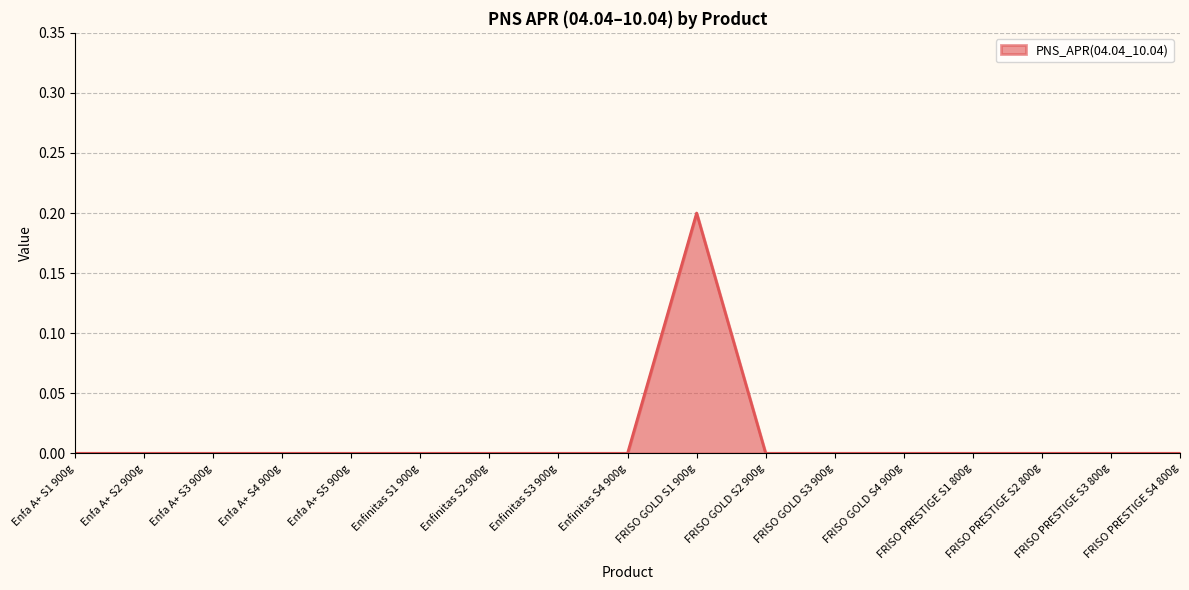

The value at Enfa A+ S1 900g is 0.0. True or false?

True